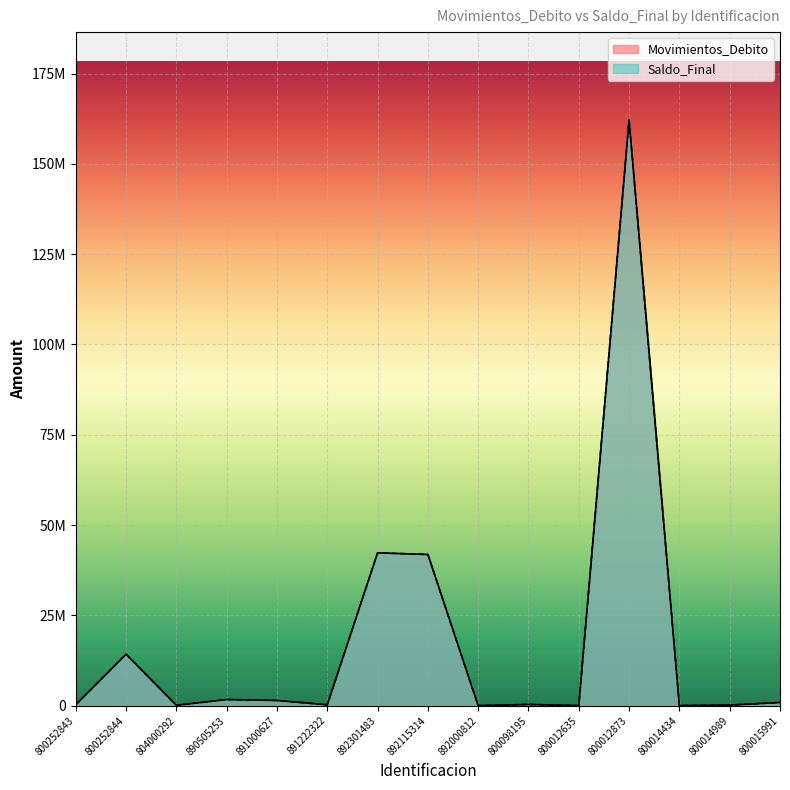

Reading left to right, what are all the values shown in this chart?

Movimientos_Debito: 276312	14232875	97322	1690068	1437794	236270	42304489	41859950	372	324309	9546	162168500	10356	147616	875003
Saldo_Final: 276312	14232875	97322	1690068	1437794	236270	42304489	41859950	372	324309	9546	162168500	10356	147616	875003